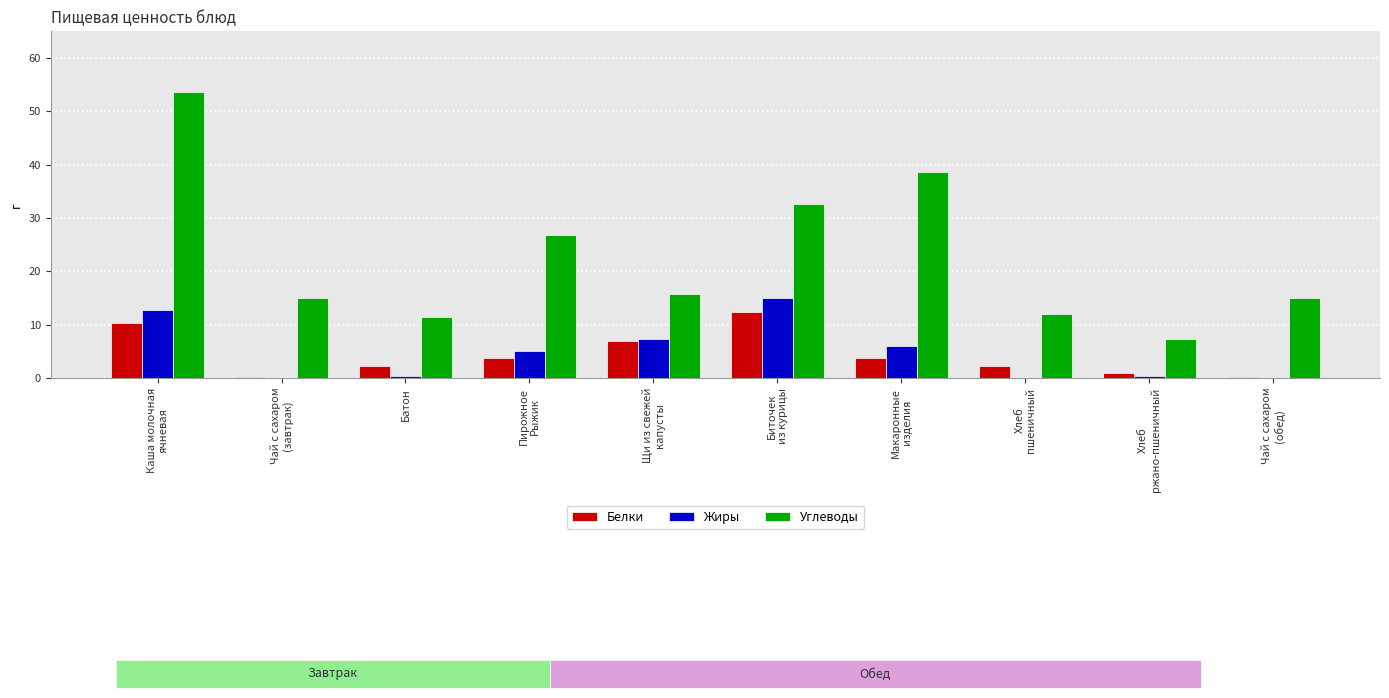

Which series has the largest total across all categories?

Углеводы